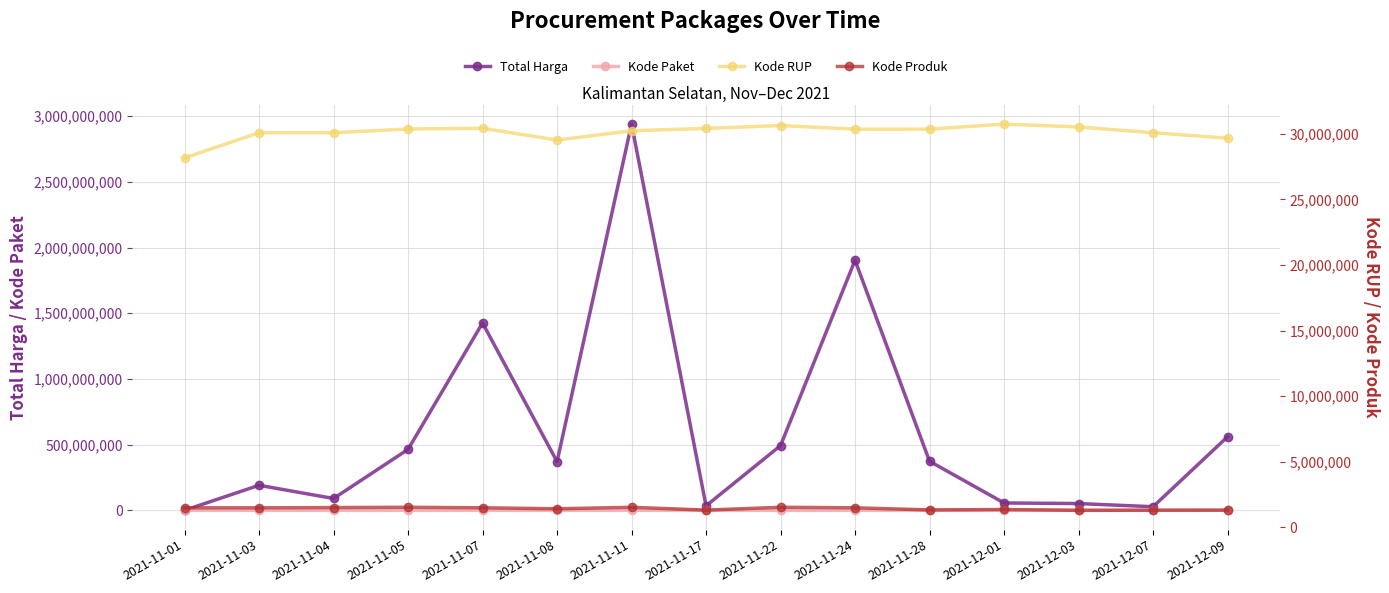

At 2021-12-07, list the series in order from largest to smallest.

Kode RUP, Total Harga, Kode Produk, Kode Paket